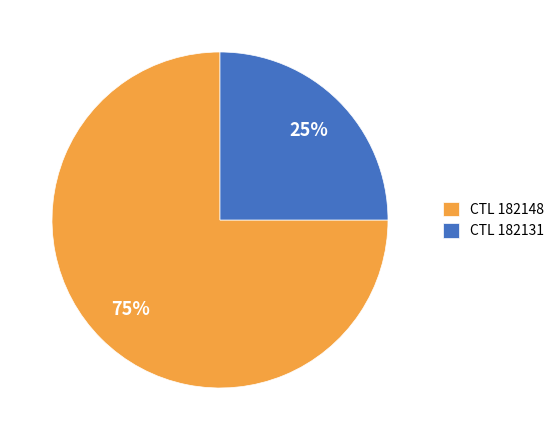

Combined, do CTL 182131 and CTL 182148 account for over 50%?

Yes